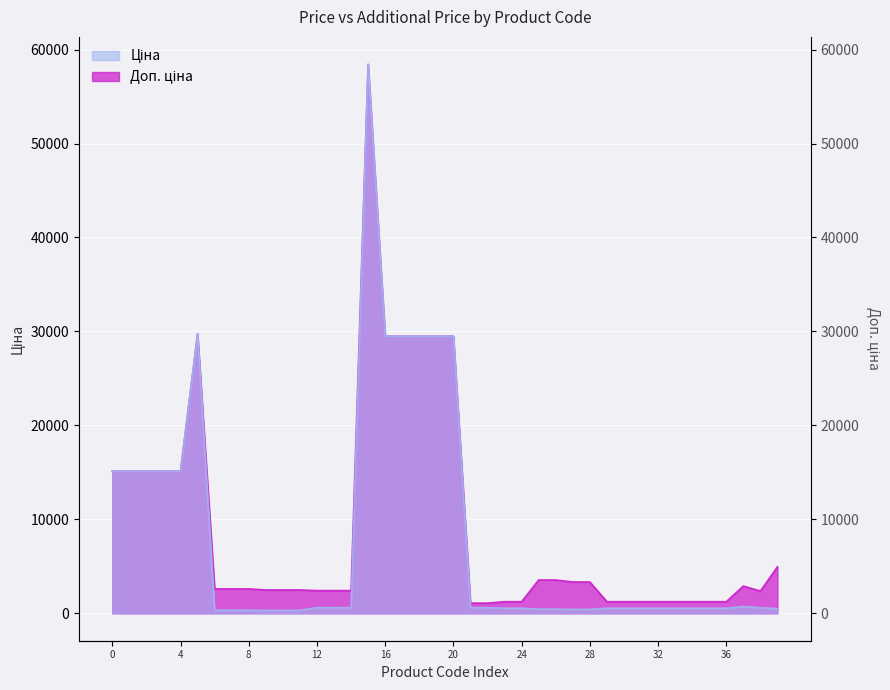

How many values in the Доп. ціна series are below 2598?

19